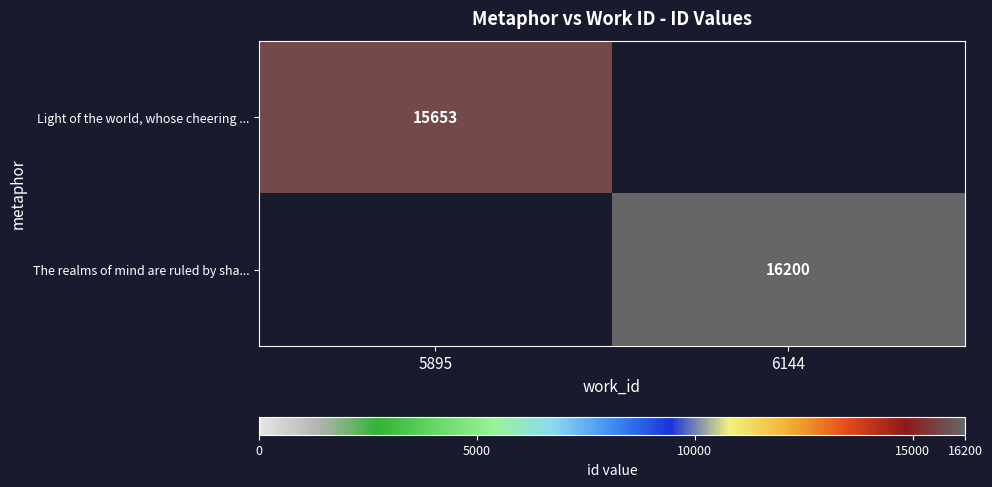

The value of The realms of mind are ruled by sha... at 6144 is 7223. True or false?

False